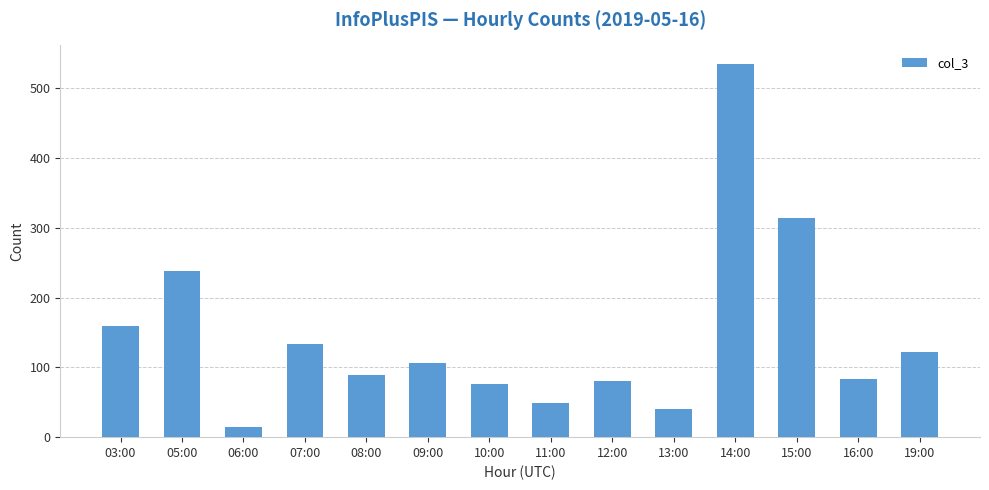

What is the label of the 2nd bar from the left?

05:00